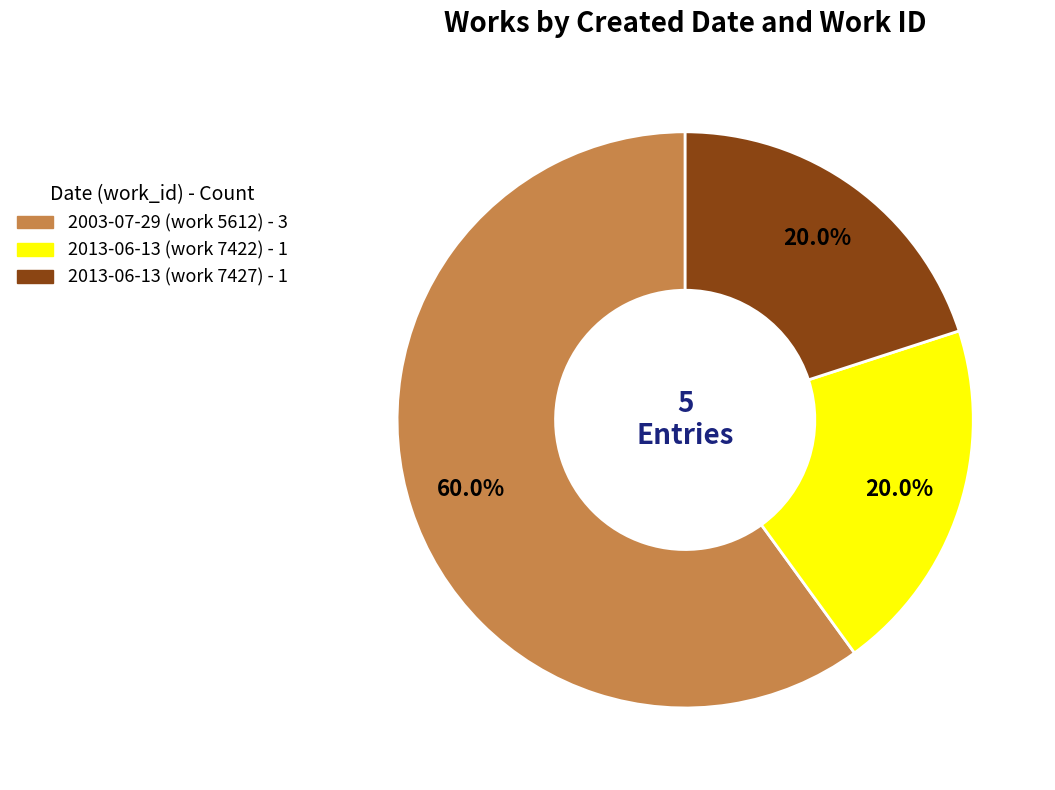

Is there any slice that represents more than half of the pie?

Yes